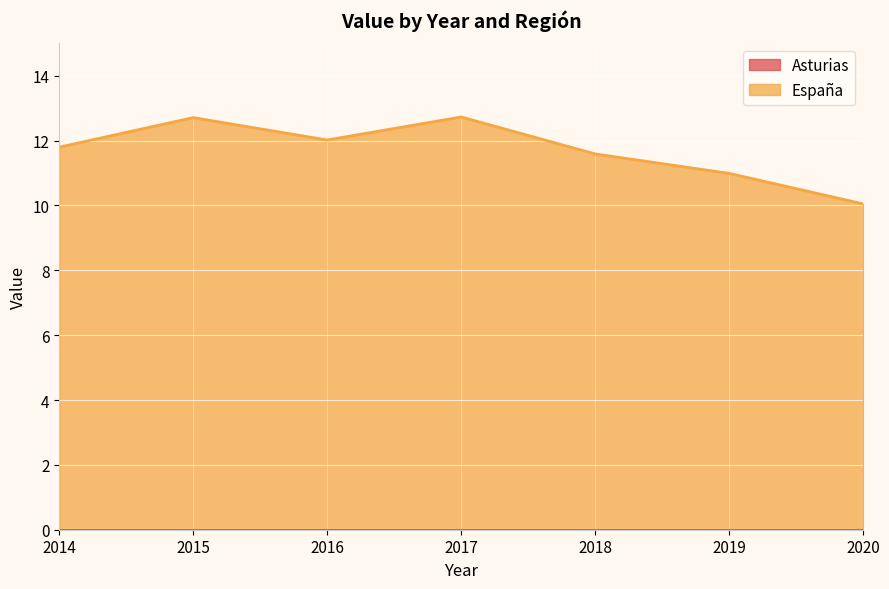

Rank the categories by value from lowest to highest.

2020, 2019, 2018, 2014, 2016, 2015, 2017